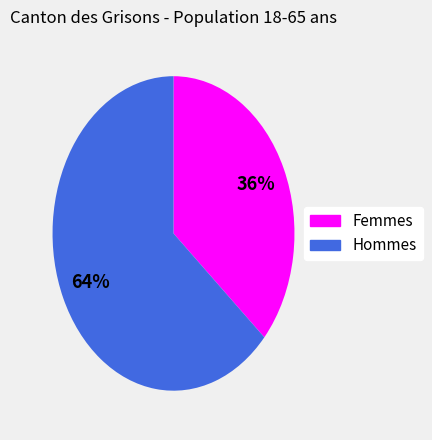

To the nearest percent, what is the combined percentage of Femmes and Hommes?

100%